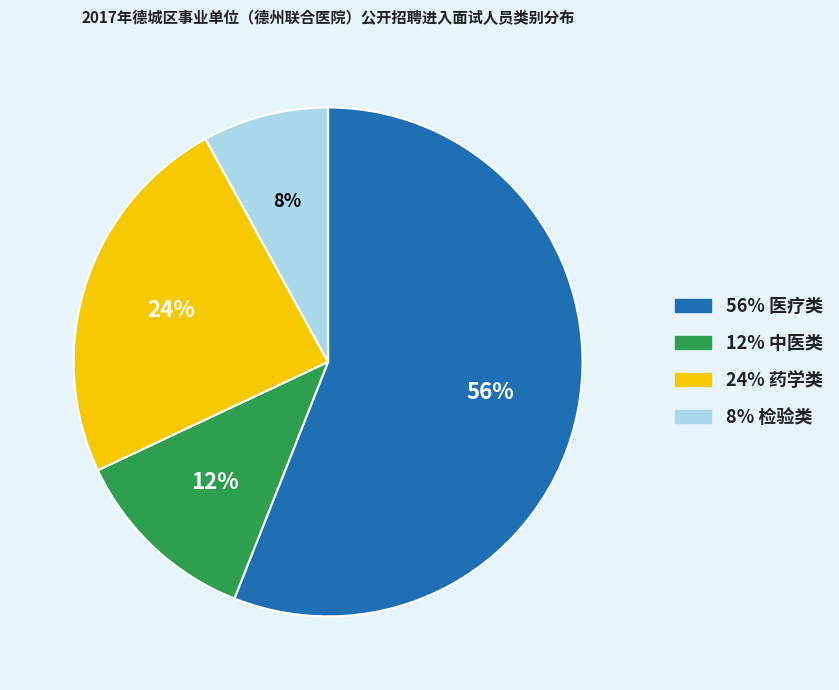

How many segments does this pie chart have?

4